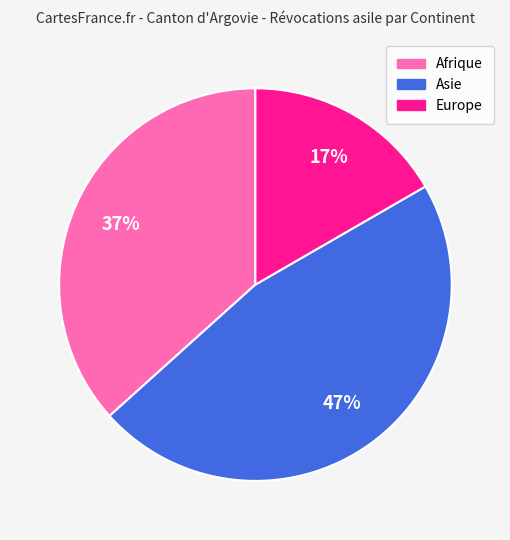

Is it true that Afrique is 37% of the pie?

True